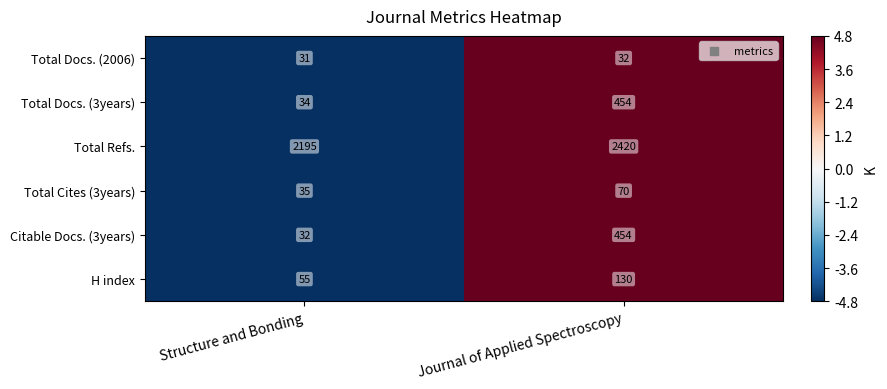

What is the difference between the Total Refs. values at Journal of Applied Spectroscopy and Structure and Bonding?

225